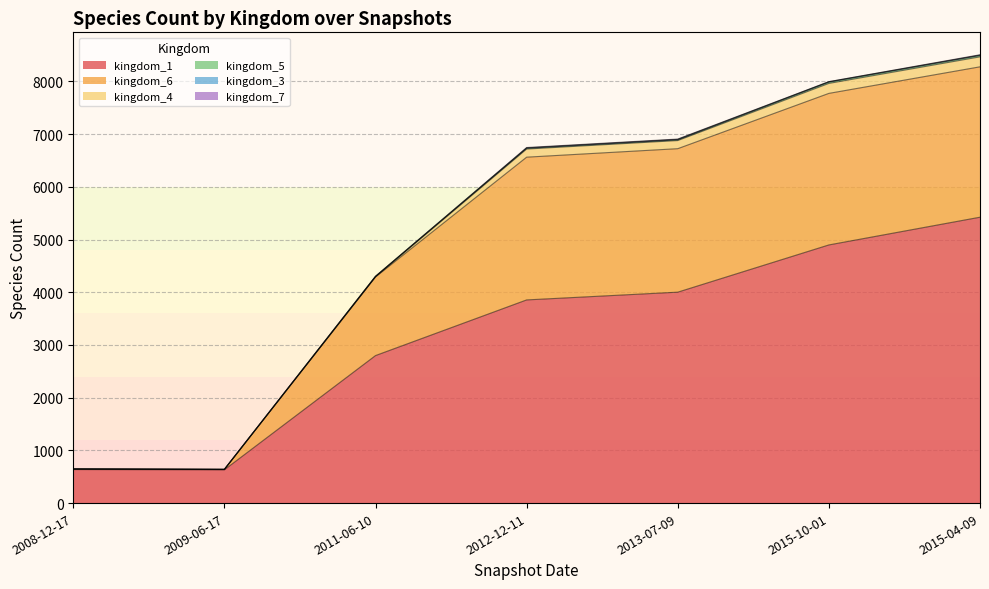

What are all the series names shown in the legend?

kingdom_1, kingdom_6, kingdom_4, kingdom_5, kingdom_3, kingdom_7